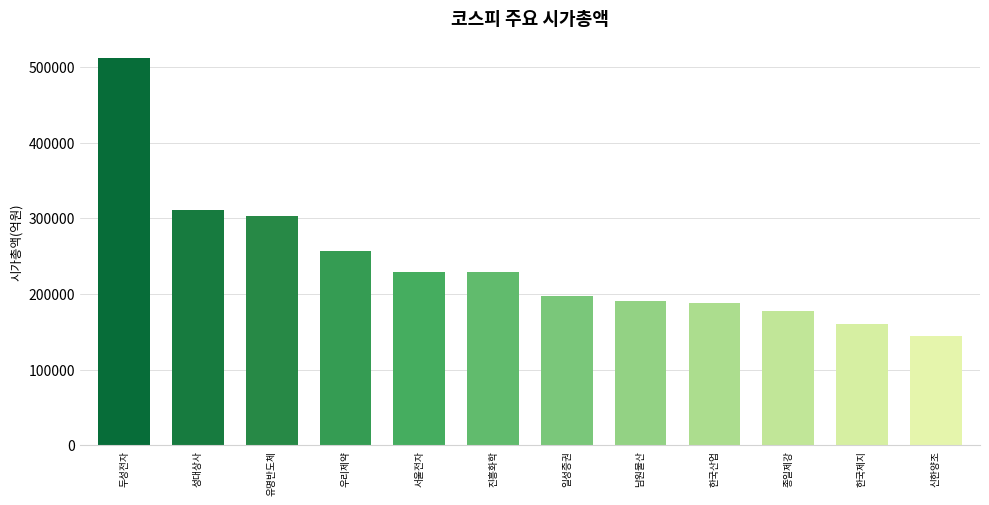

Does the chart contain stacked bars?

No